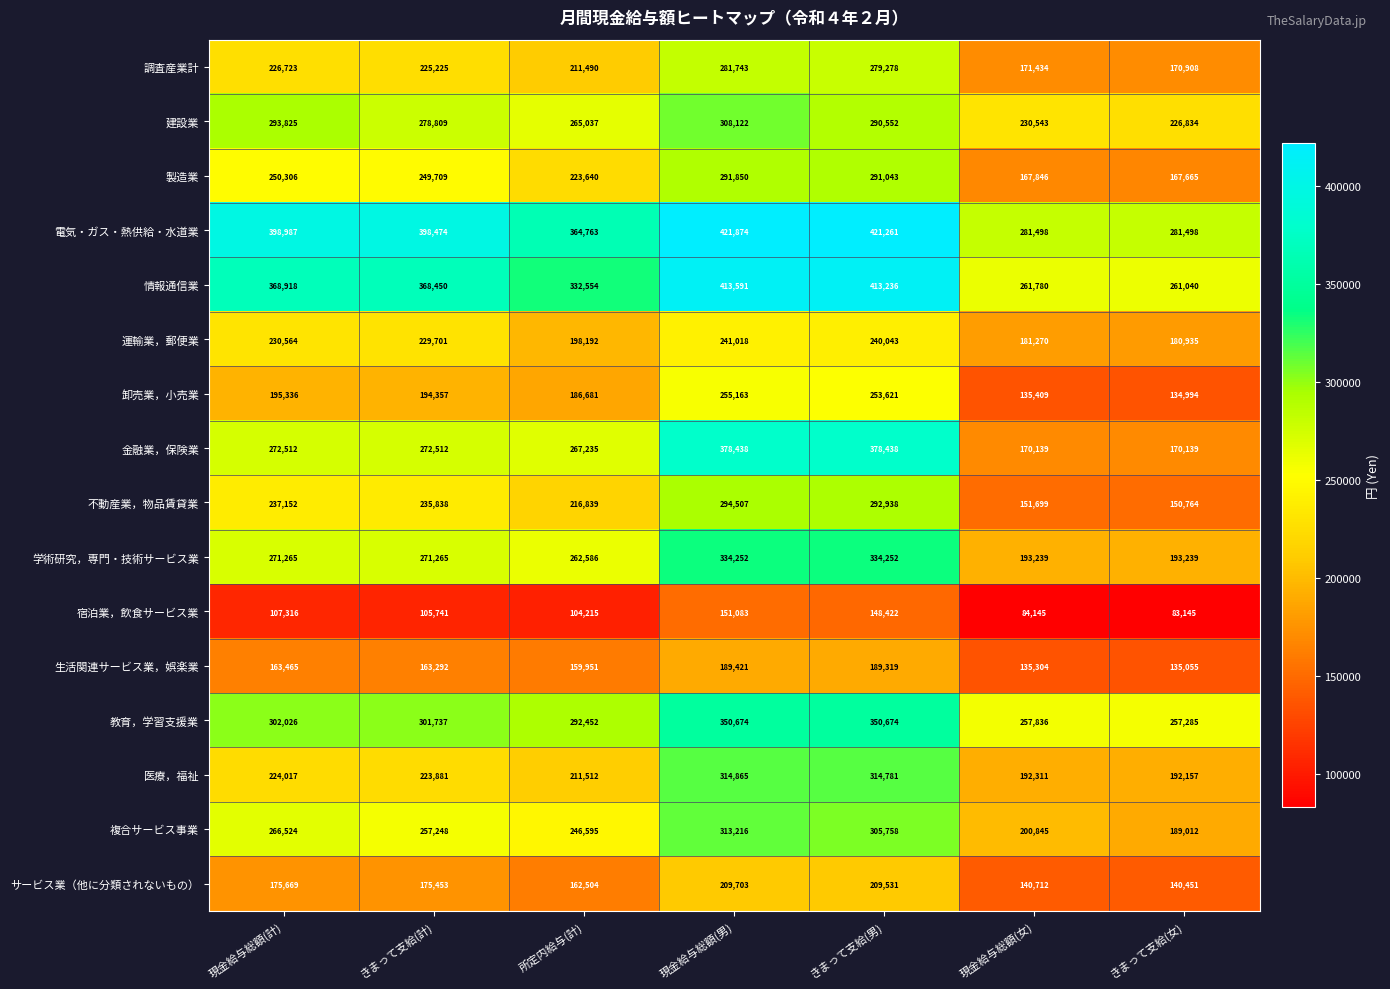

Rank the series by their maximum value, from lowest to highest.

宿泊業，飲食サービス業, 生活関連サービス業，娯楽業, サービス業（他に分類されないもの）, 運輸業，郵便業, 卸売業，小売業, 調査産業計, 製造業, 不動産業，物品賃貸業, 建設業, 複合サービス事業, 医療，福祉, 学術研究，専門・技術サービス業, 教育，学習支援業, 金融業，保険業, 情報通信業, 電気・ガス・熱供給・水道業